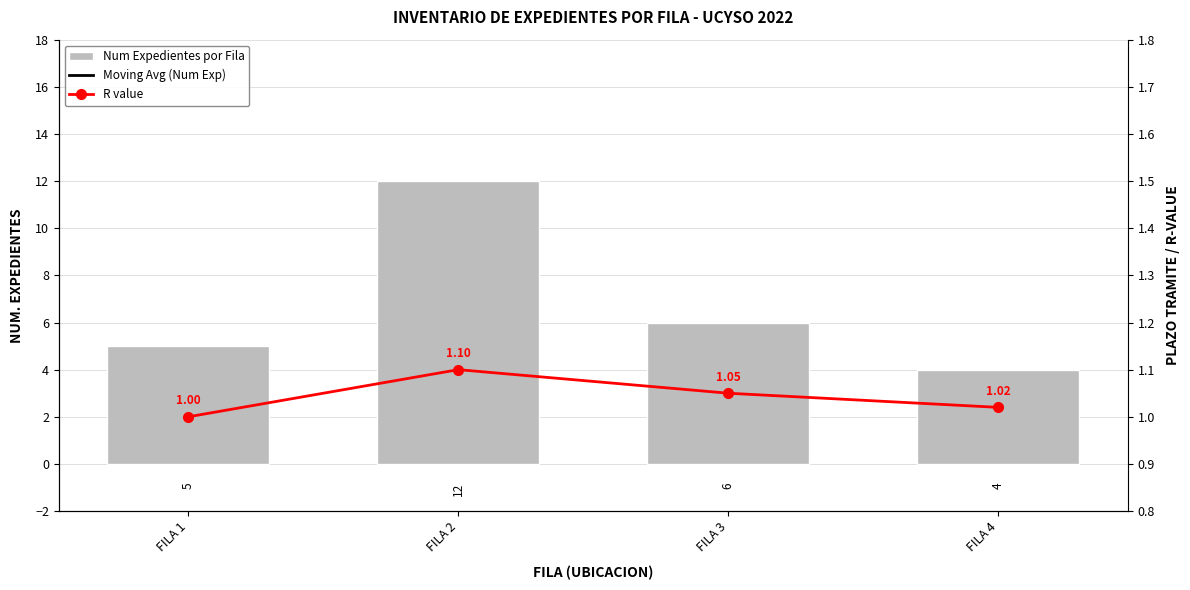

Reading left to right, what are all the values shown in this chart?

Num Expedientes por Fila: FILA 1=5.0	FILA 2=12.0	FILA 3=6.0	FILA 4=4.0
Moving Avg (Num Exp): FILA 1=5.0	FILA 2=8.5	FILA 3=7.7	FILA 4=6.8
R value: FILA 1=1.0	FILA 2=1.1	FILA 3=1.1	FILA 4=1.0